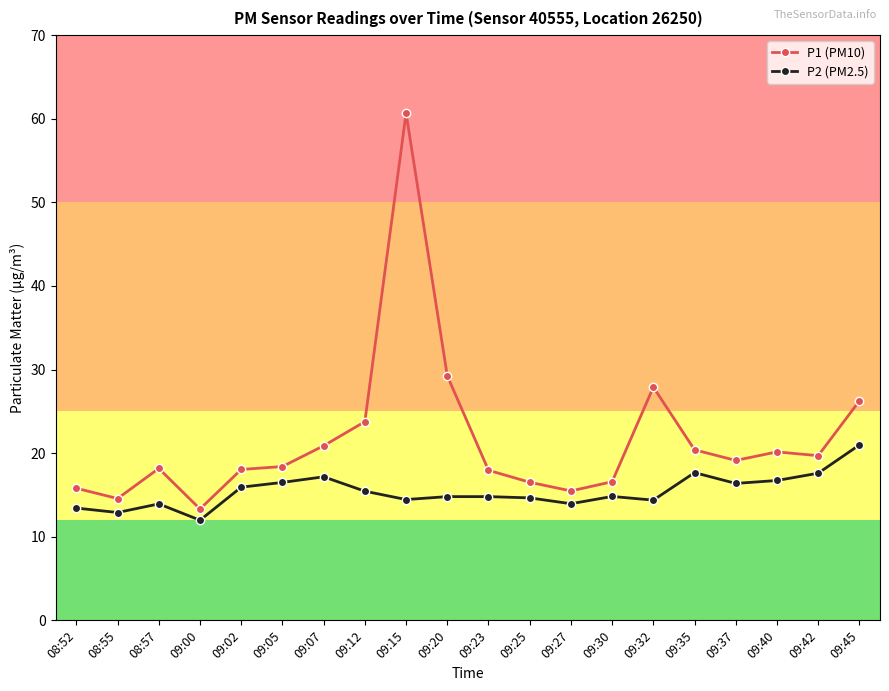

Does the chart display data point markers on the line(s)?

Yes